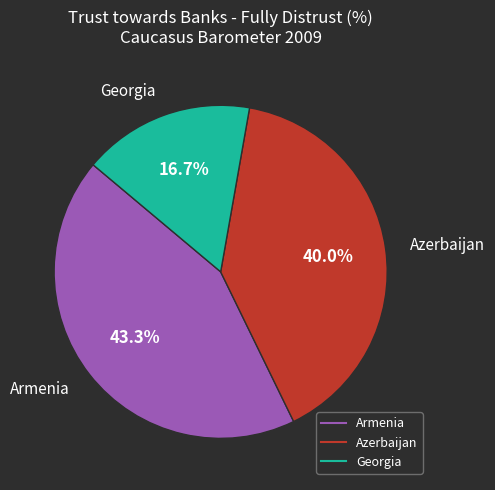

Which slice is the smallest?

Georgia